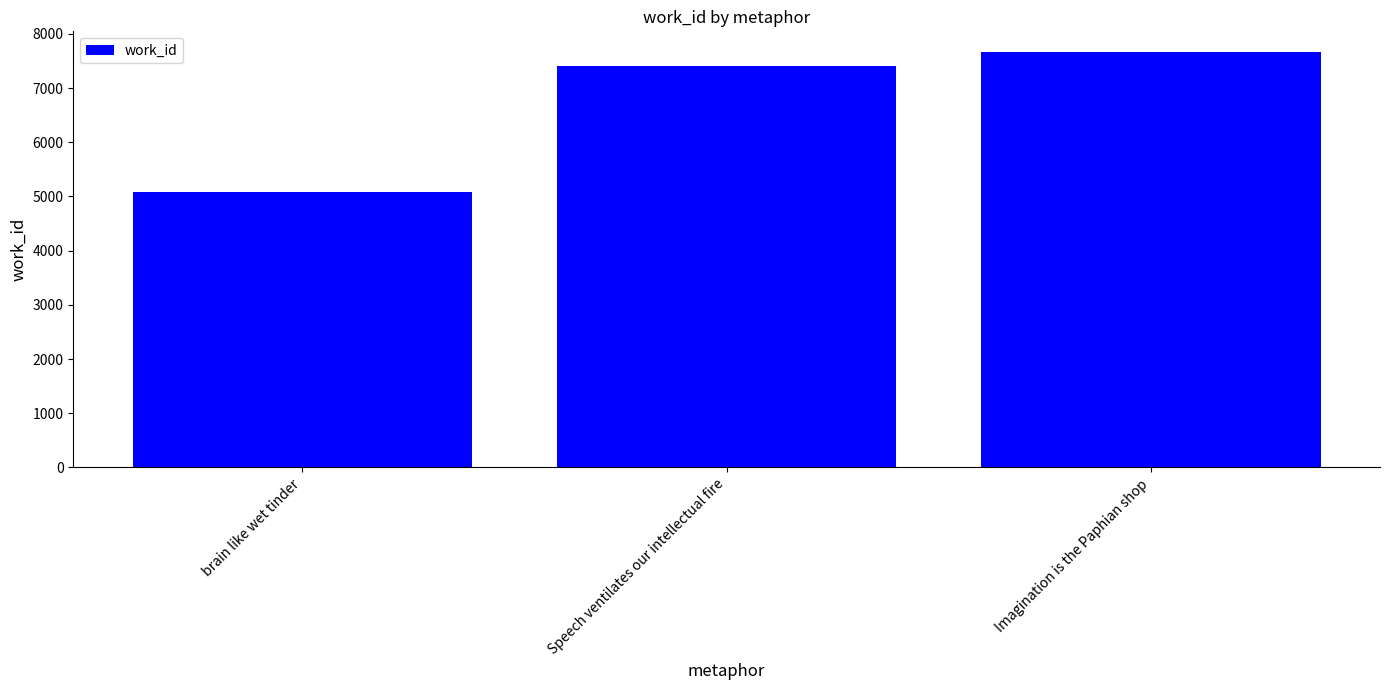

How many bars are there in total?

3